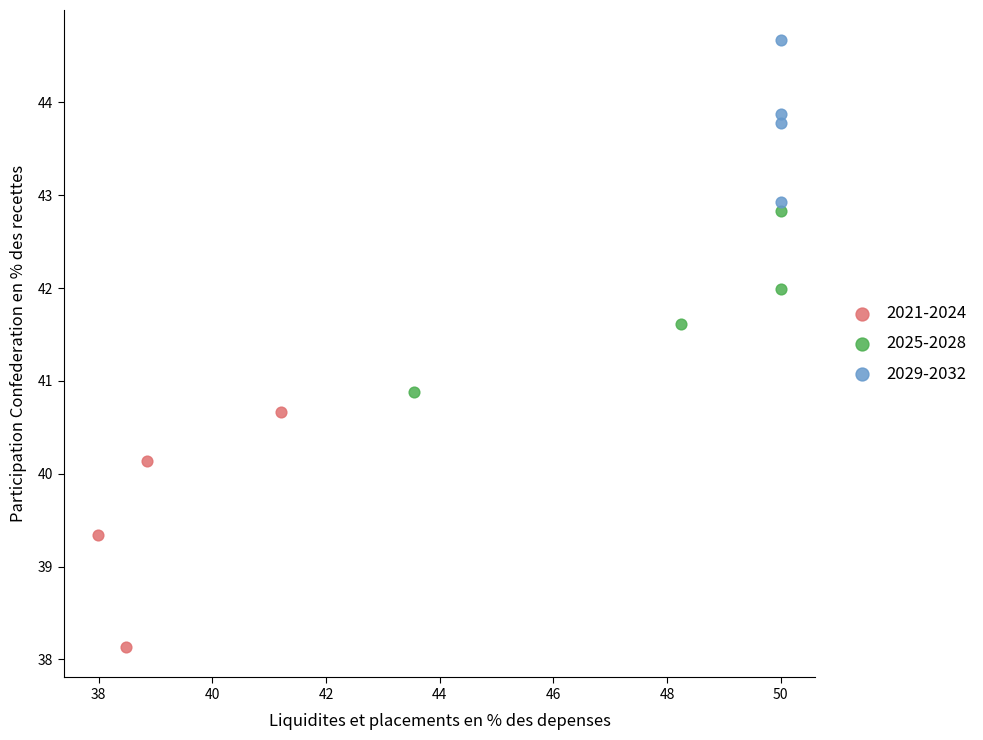

Which series contains the highest Y value?

2029-2032